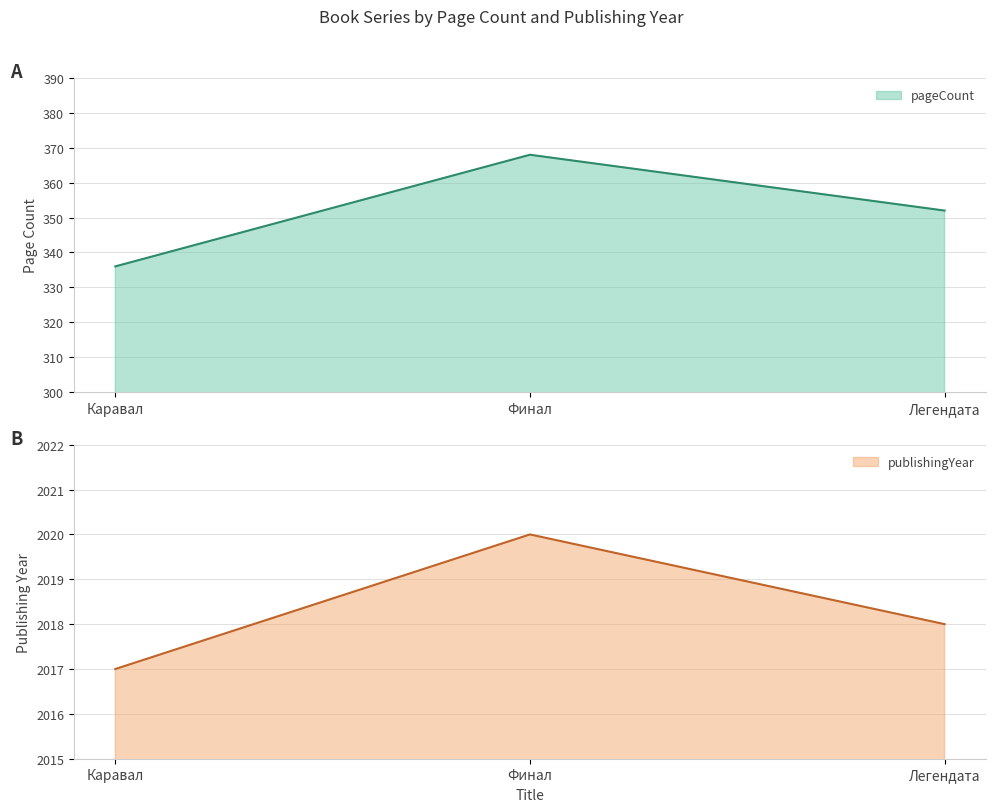

What is the sum of the pageCount values at Финал and Каравал?

704